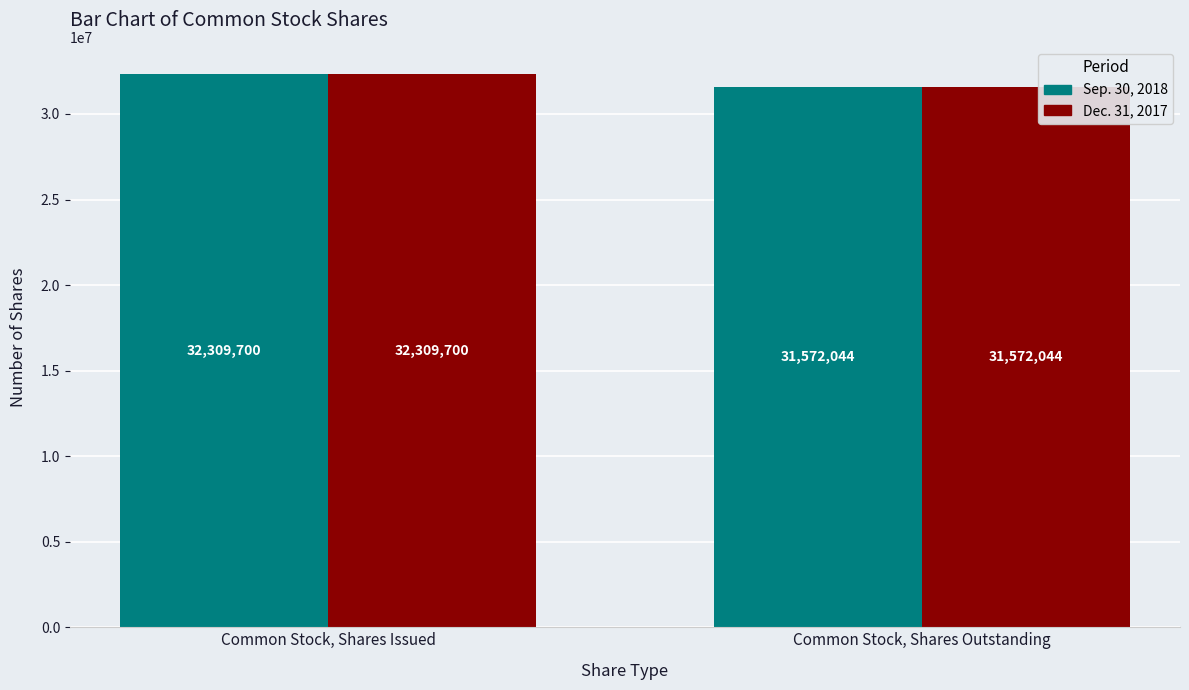

The value of Dec. 31, 2017 at Common Stock, Shares Issued is 53217941. True or false?

False